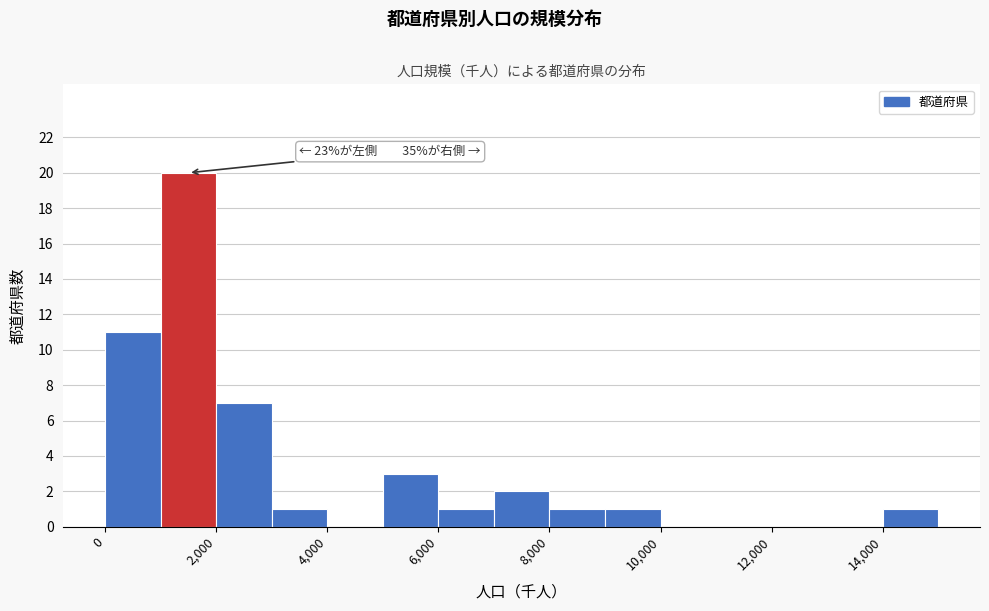

Which range on the x-axis has the tallest bar?

1000 to 2000